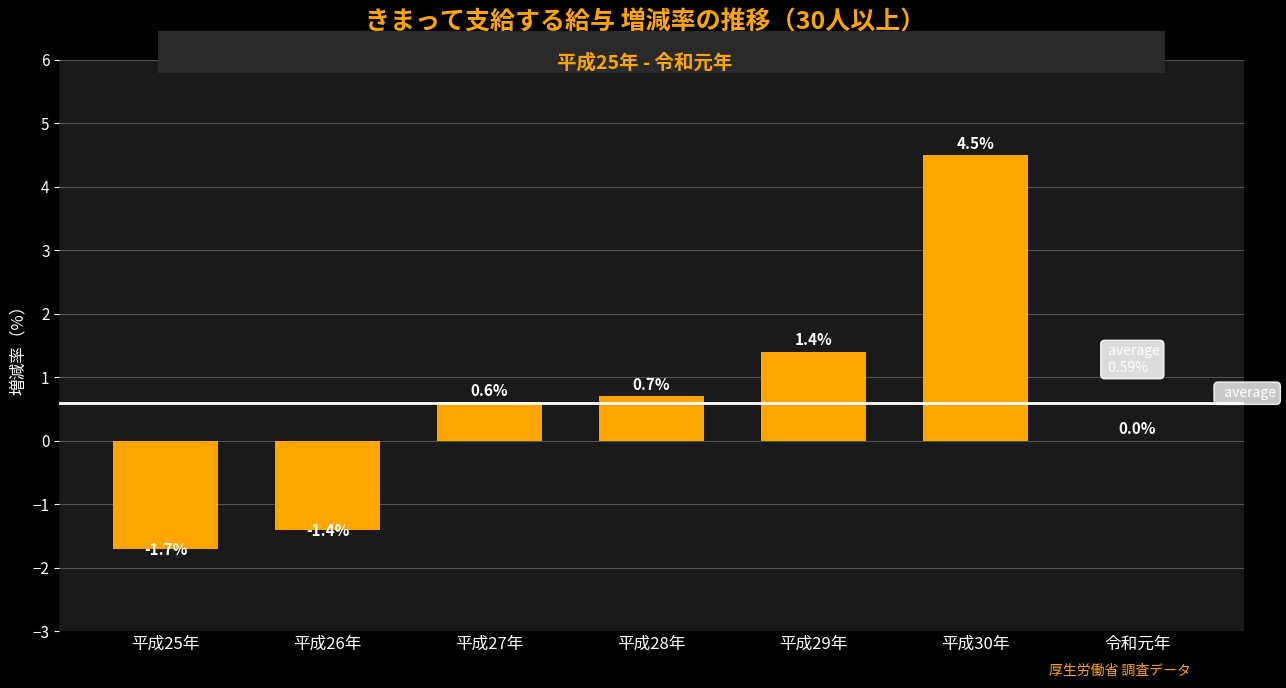

What is the maximum value shown in the chart?

4.5